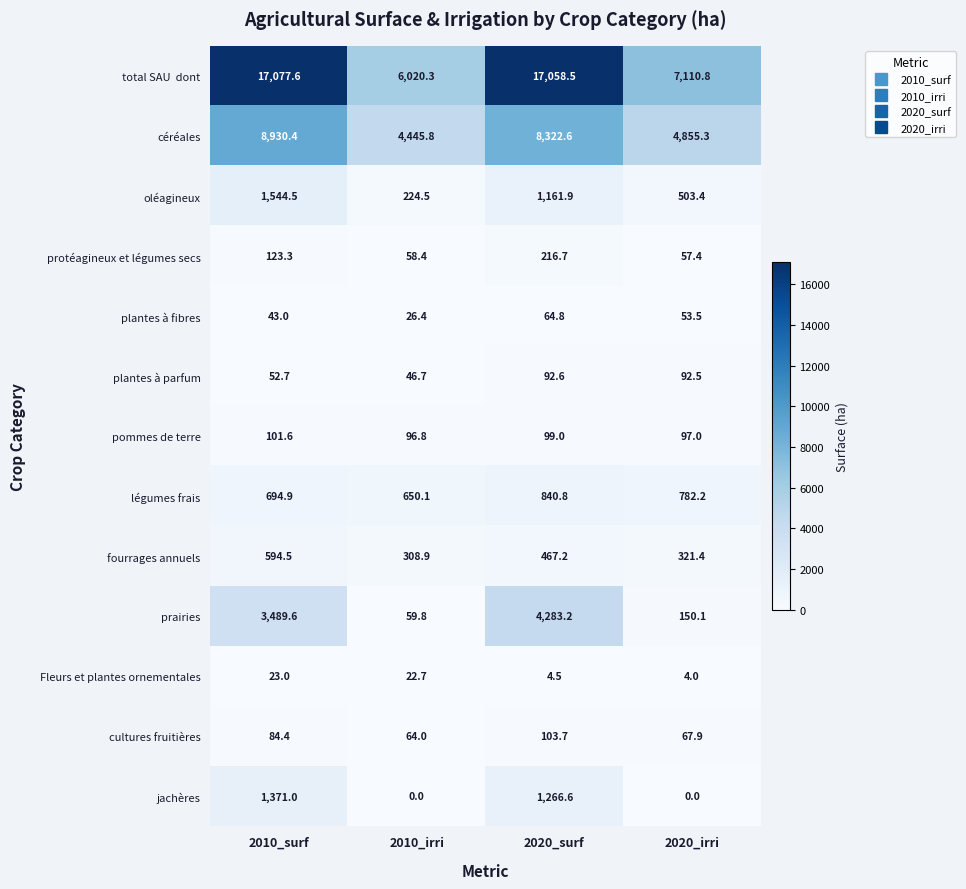

Between 2010_surf and 2020_surf, which series saw the biggest shift?

prairies